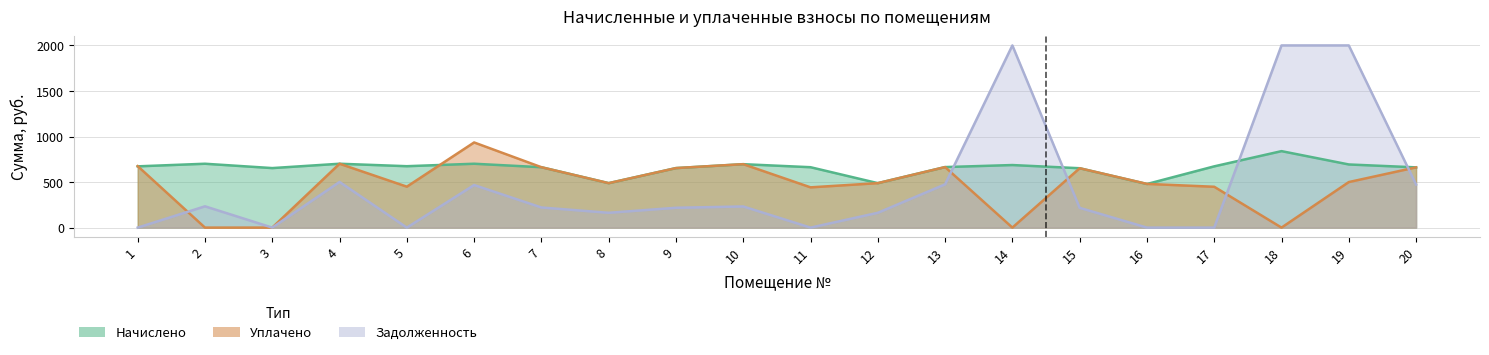

At which label does Начислено reach its minimum?

16